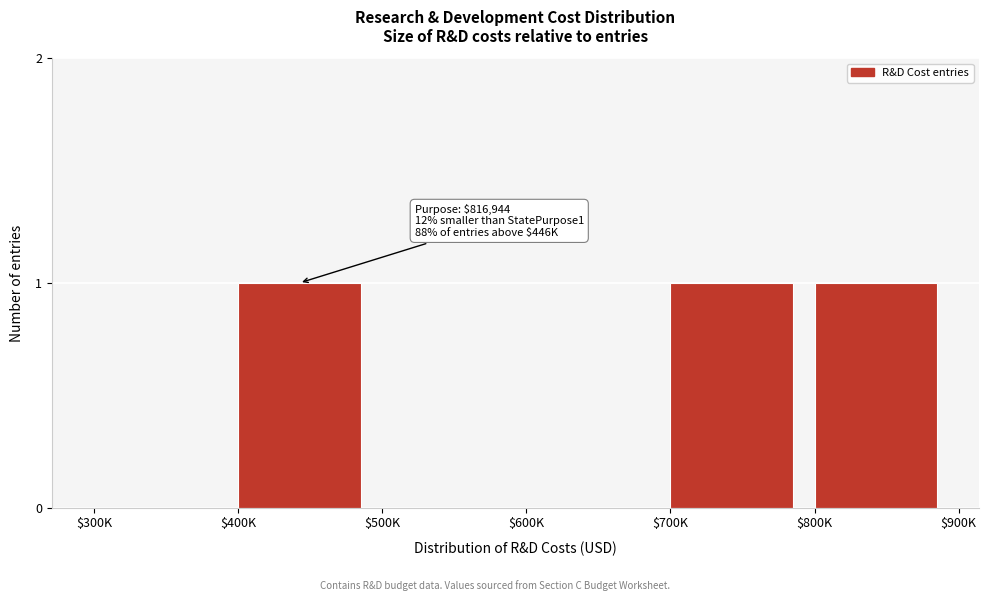

The value at $300K is -1. True or false?

False